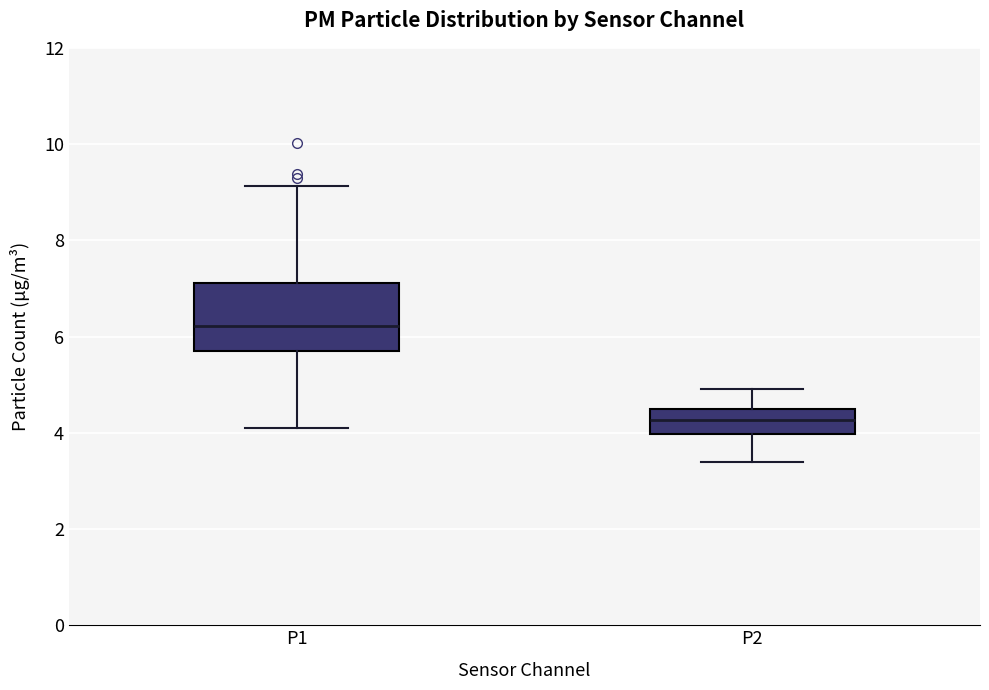

Reading left to right, transcribe this box plot: for each box, give where its median line is, the range the box spans, and where its two whiskers end, as read against the y-axis. The values are not printed on the chart, so give them approximately, as read against the axis.

P1: median 6.2, box 5.6 to 7.2, whiskers 4.2 to 9.2
P2: median 4.2, box 4.0 to 4.6, whiskers 3.4 to 5.0